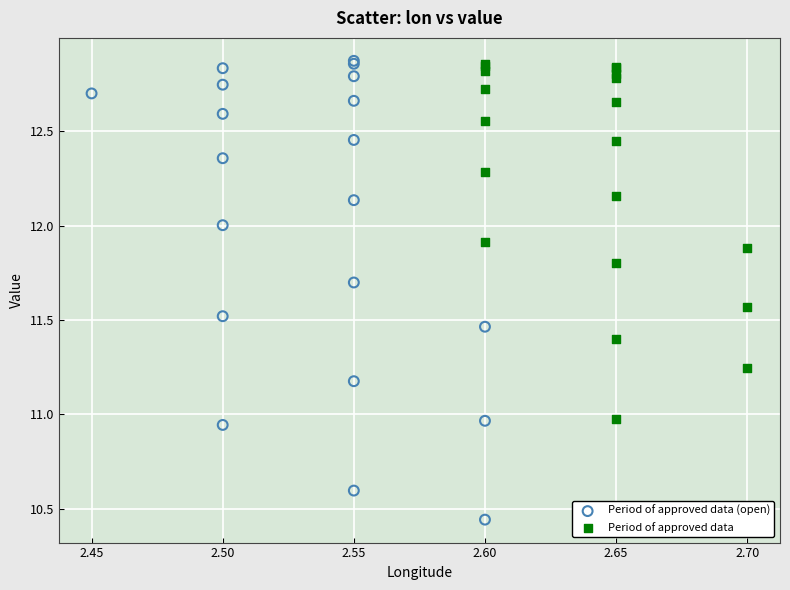

Which series contains the lowest Y value?

Period of approved data (open)